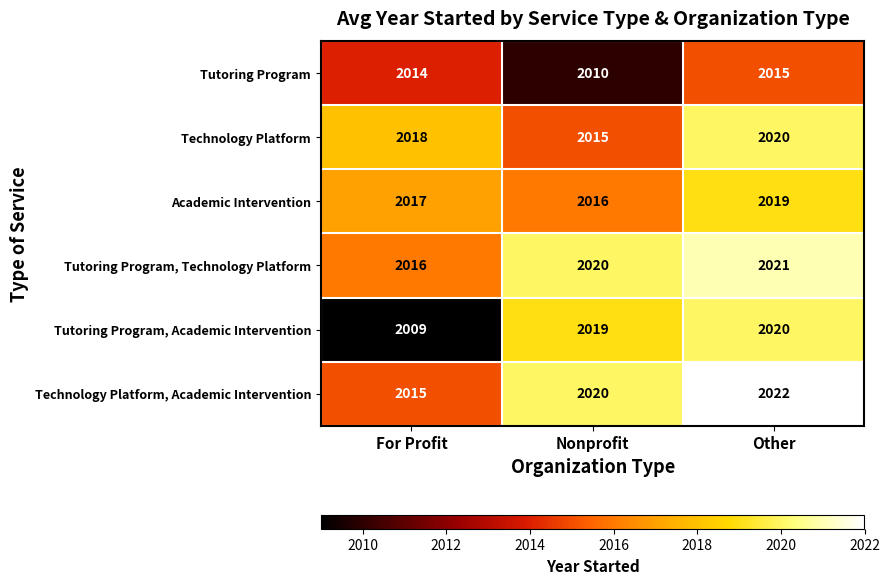

The value of Academic Intervention at For Profit is 1132. True or false?

False